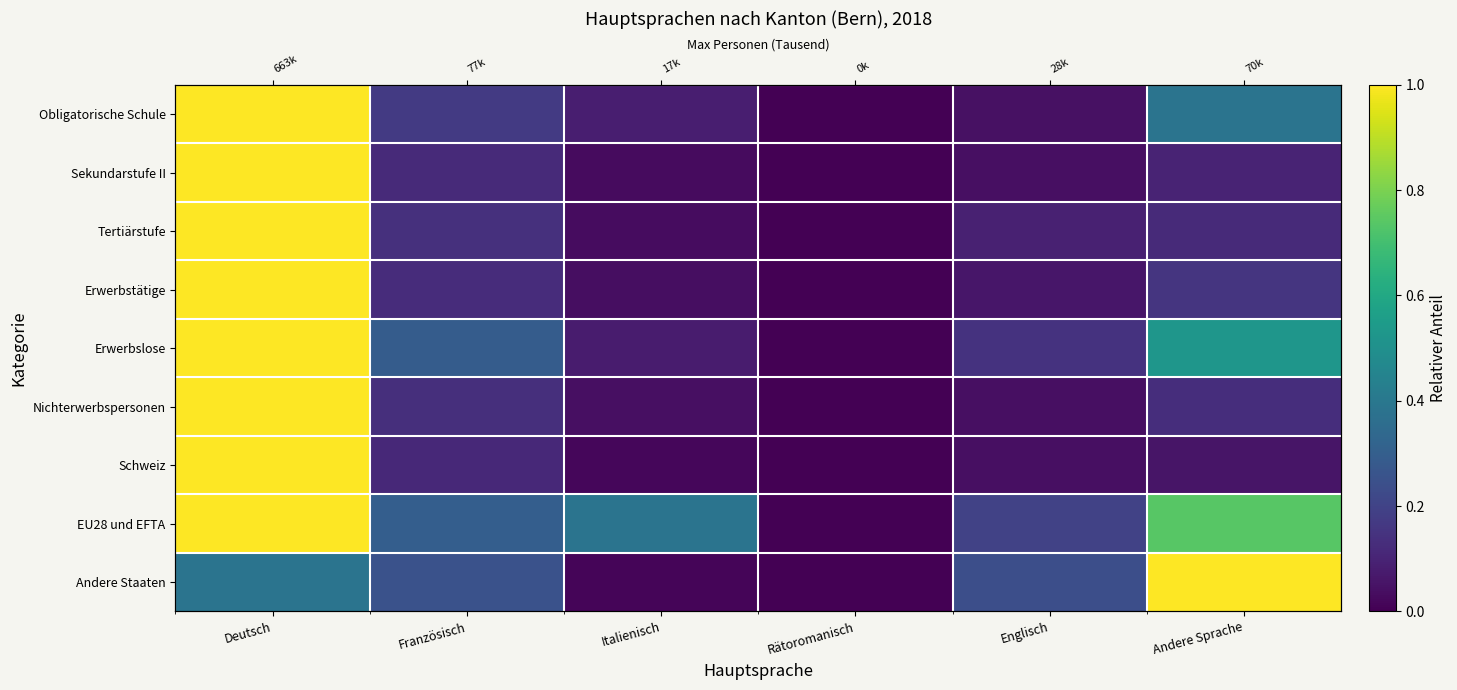

Rank the series by their maximum value, from highest to lowest.

Schweiz, Erwerbstätige, Sekundarstufe II, Nichterwerbspersonen, Tertiärstufe, Obligatorische Schule, EU28 und EFTA, Andere Staaten, Erwerbslose